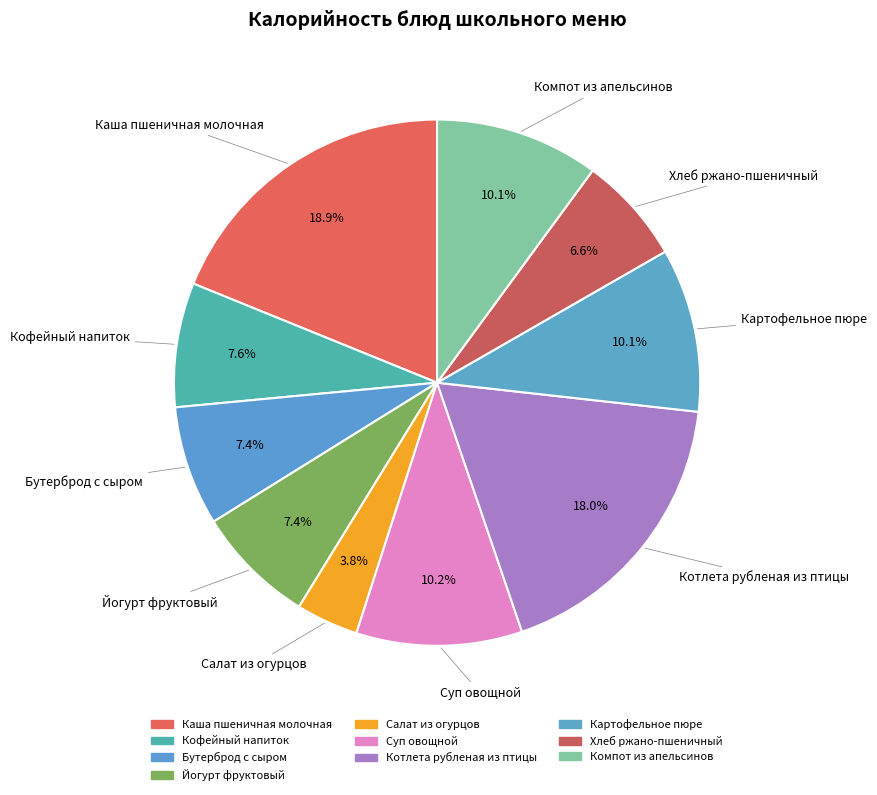

Which slice is the largest?

Каша пшеничная молочная